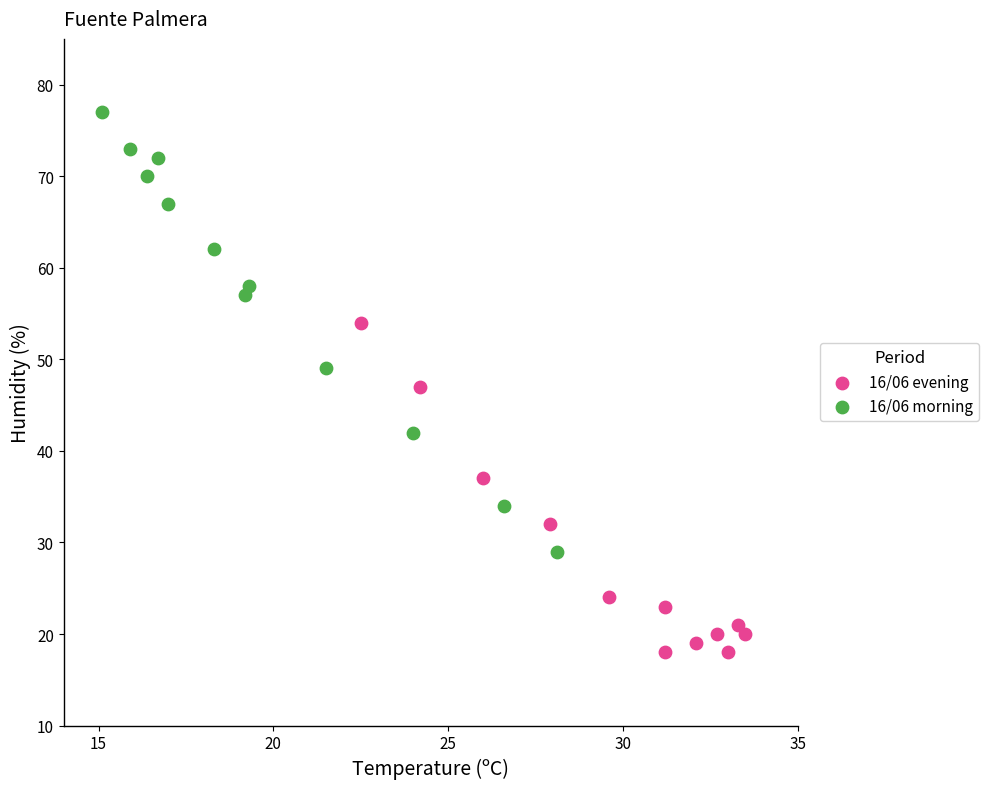

Which series contains the lowest Y value?

16/06 evening